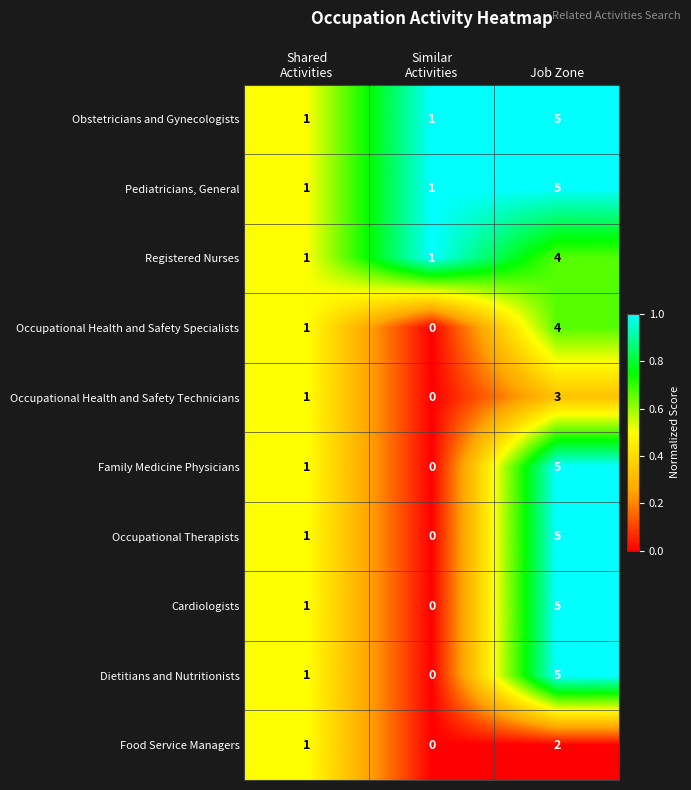

What is the maximum value shown in the chart?

5